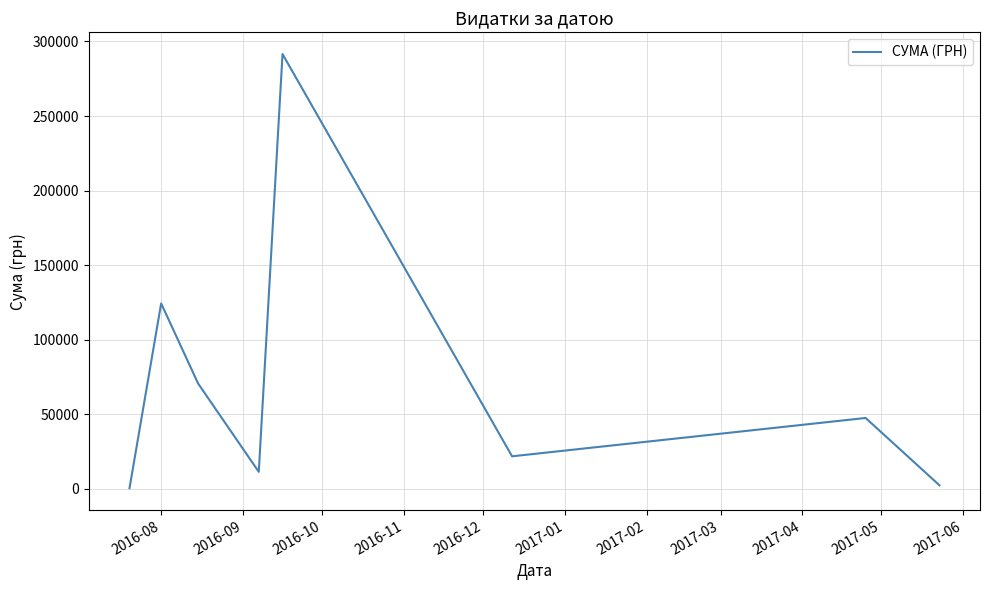

What is the average value?

71241.0